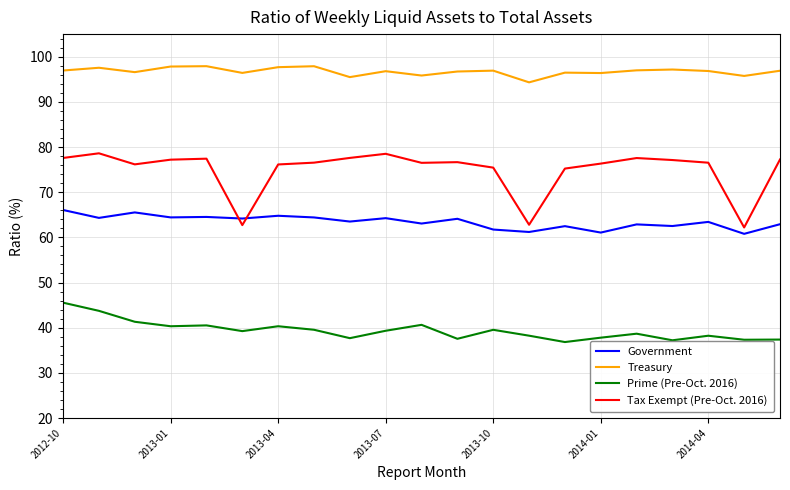

Rank the series by their maximum value, from lowest to highest.

Prime (Pre-Oct. 2016), Government, Tax Exempt (Pre-Oct. 2016), Treasury